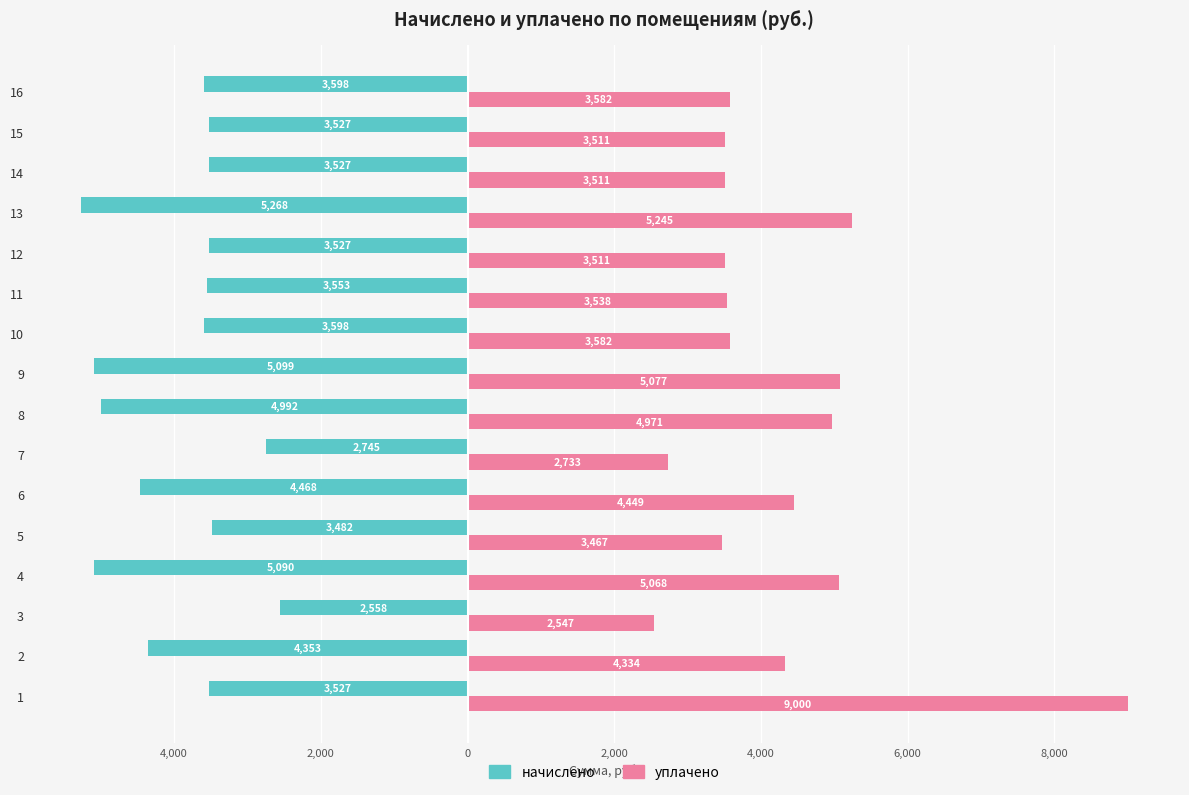

What are all the series names shown in the legend?

начислено, уплачено